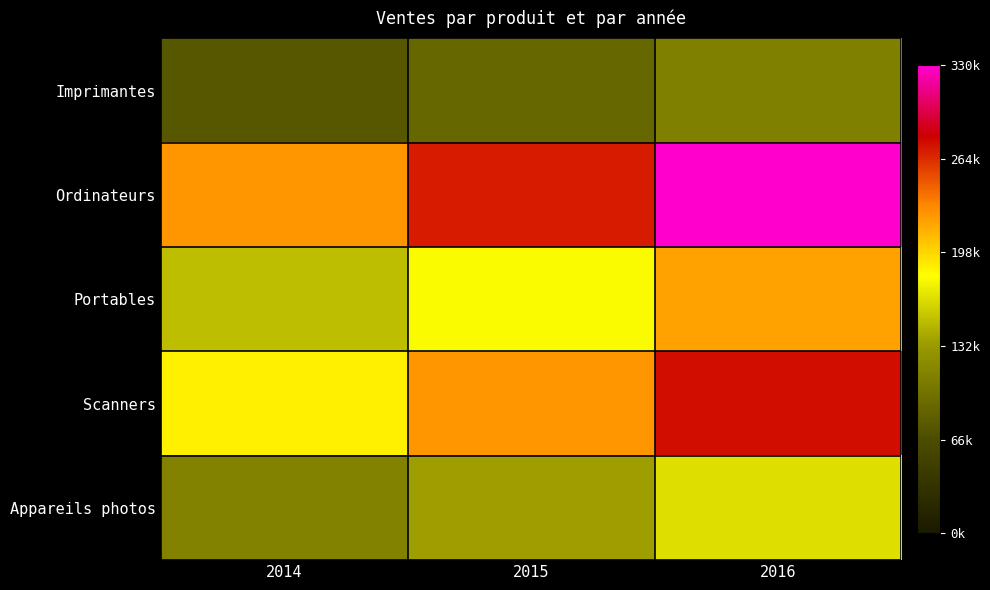

Between 2016 and 2014, which is larger?

2016